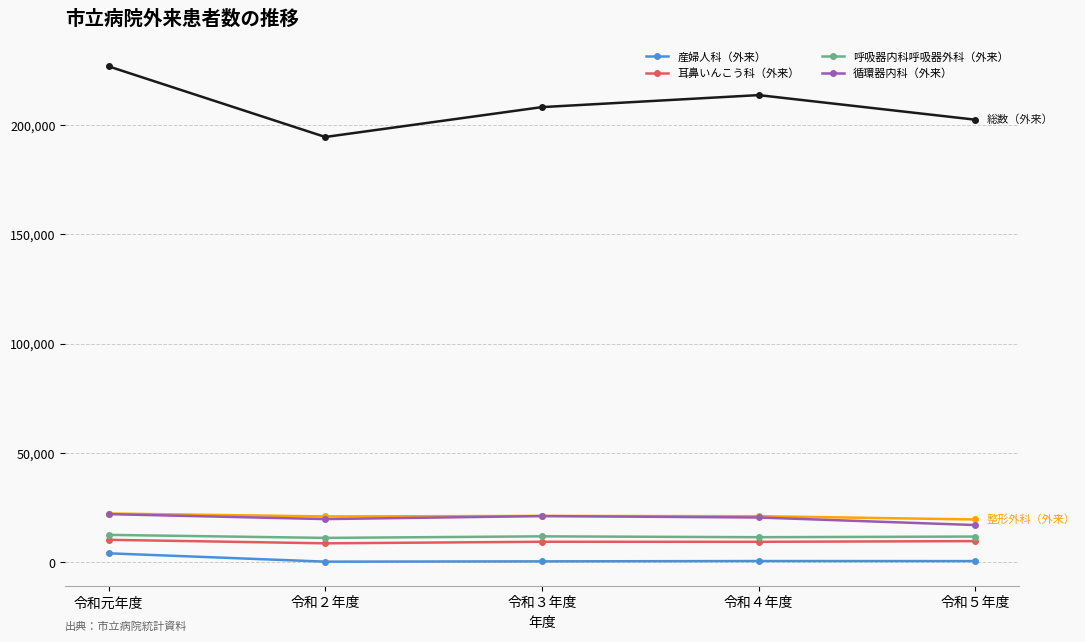

What is the label of the 3rd point from the right?

令和３年度